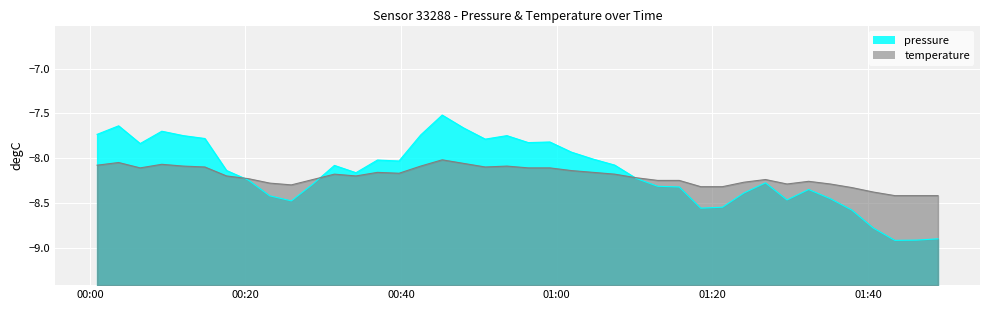

Rank the series by their maximum value, from highest to lowest.

pressure, temperature